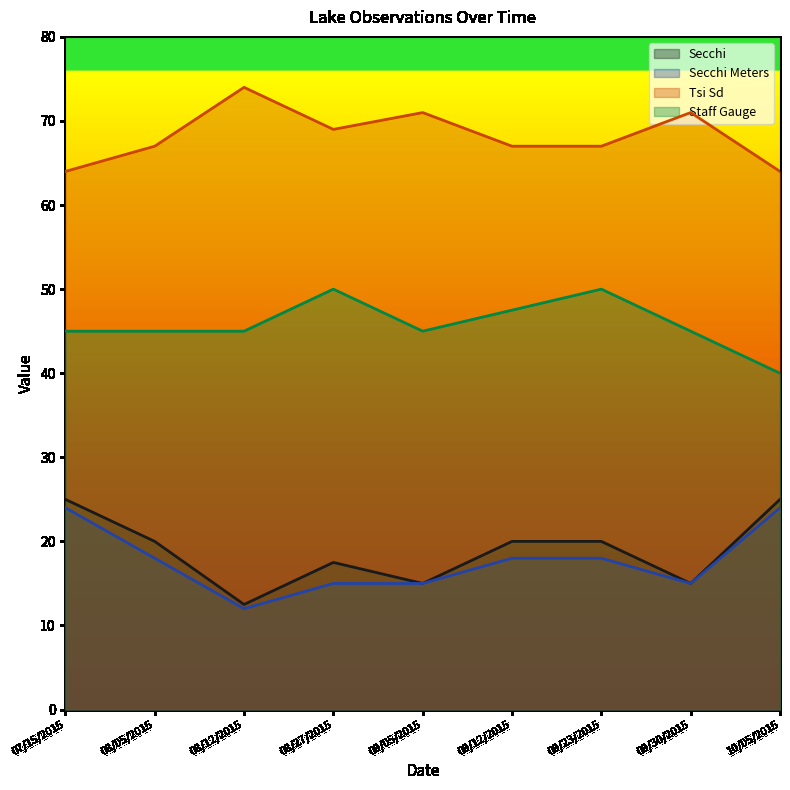

What is the maximum value shown in the chart?

74.0